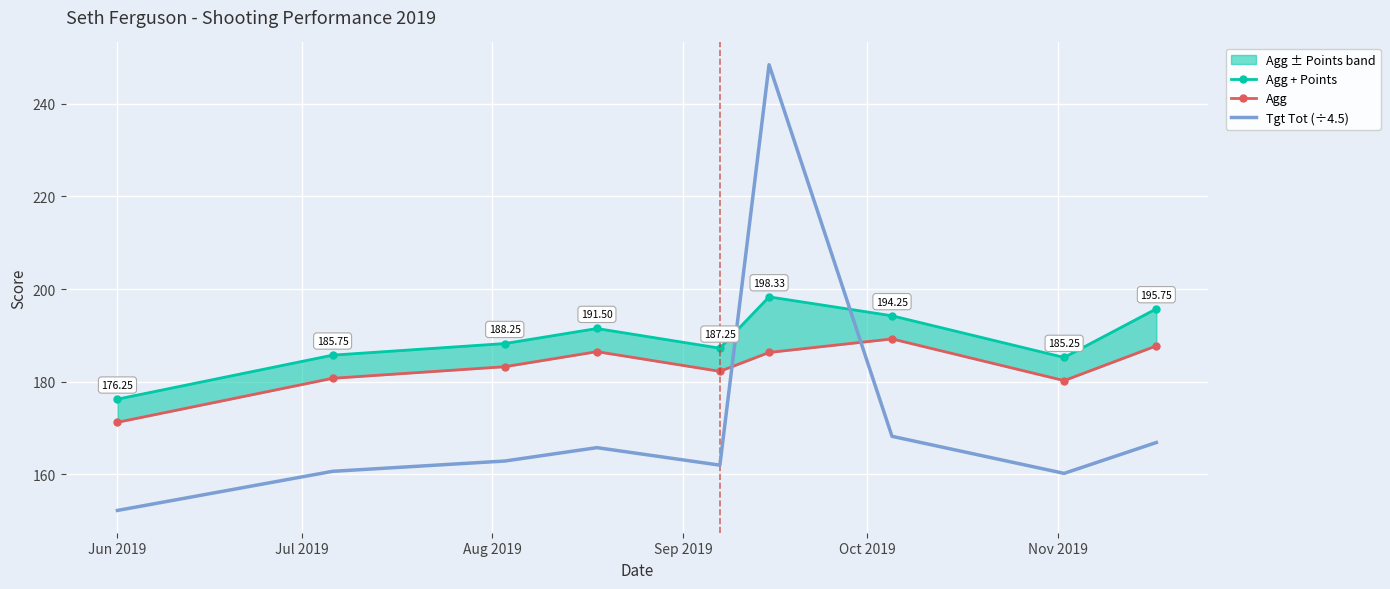

What is the difference between the Tgt Tot (÷4.5) values at Aug 2019 and Jul 2019?

2.2